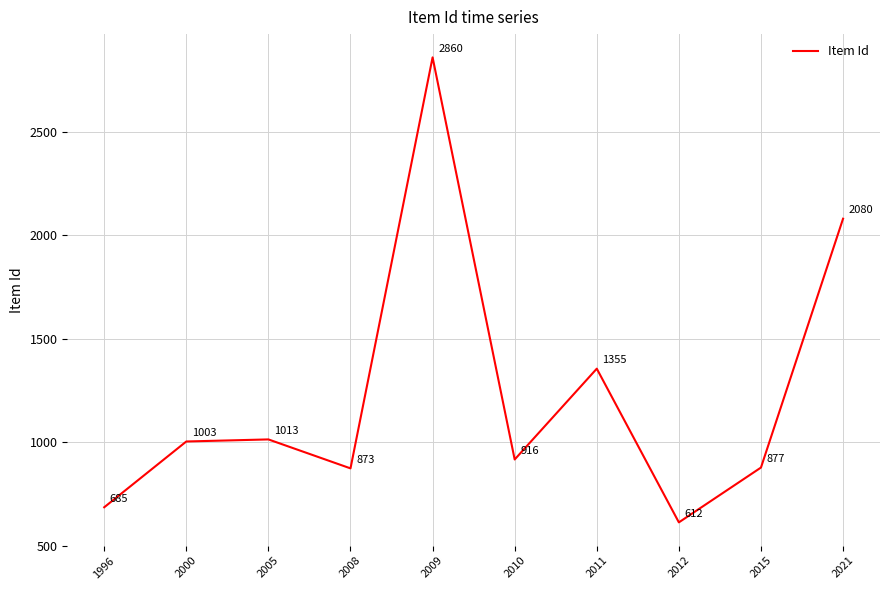

The chart shows a value of 916 at 2010. True or false?

True